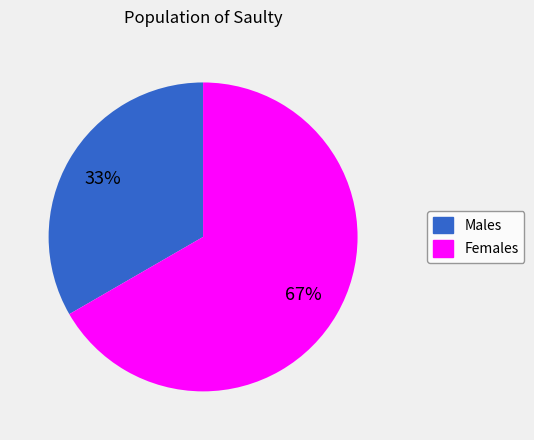

Is there any slice that represents more than half of the pie?

Yes